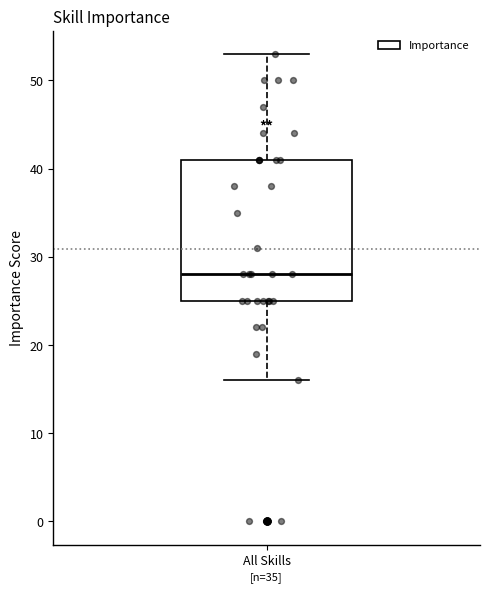

Transcribe this box plot: give where the median line is, the range the box spans, and where the two whiskers end, as read against the y-axis. The values are not printed on the chart, so give them approximately, as read against the axis.

median 28, box 25 to 41, whiskers 16 to 53